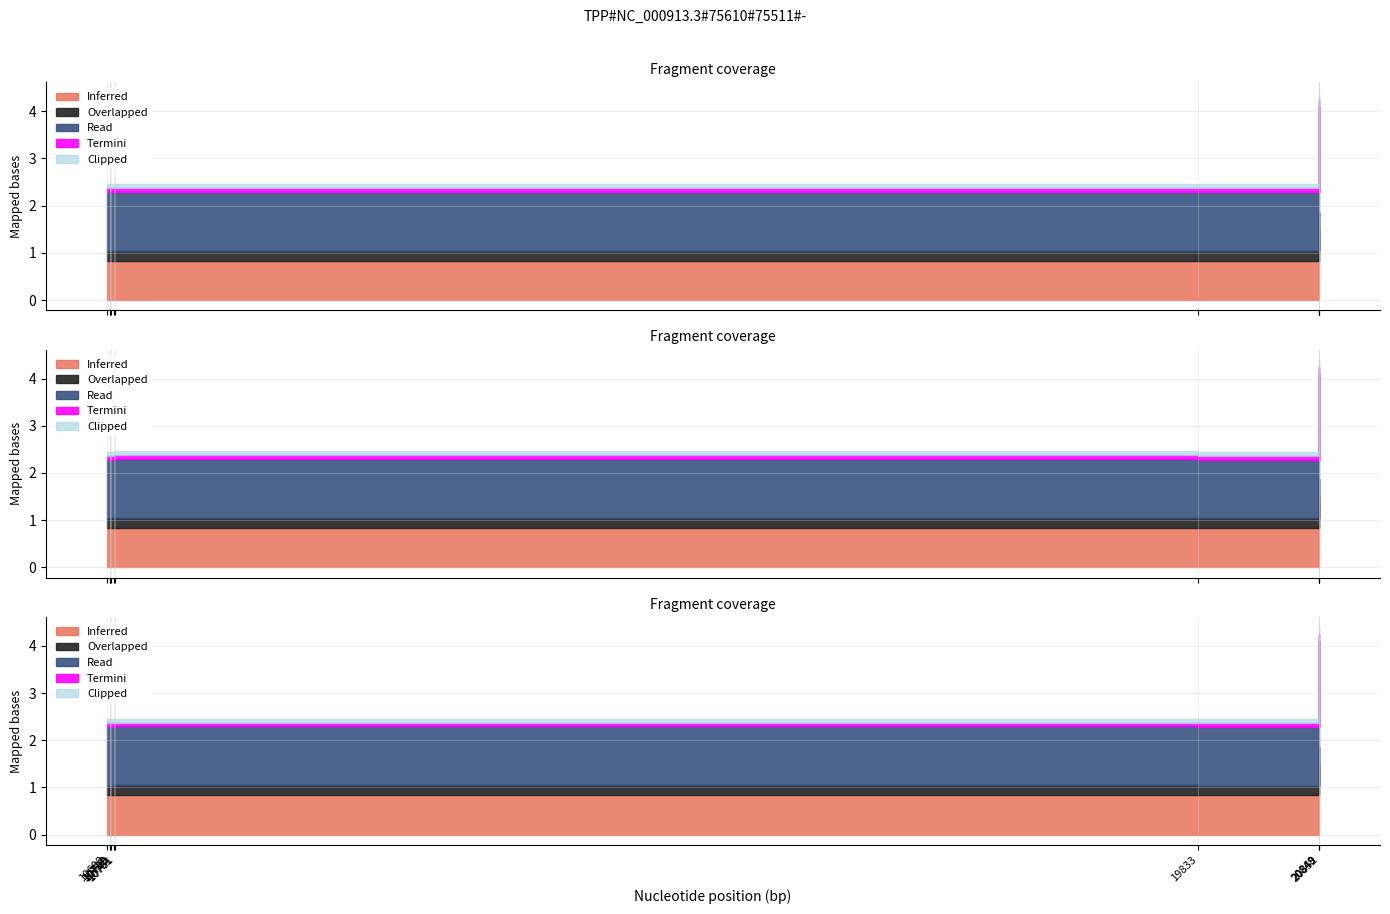

True or false: the data has more than 2 interior local peaks.

False